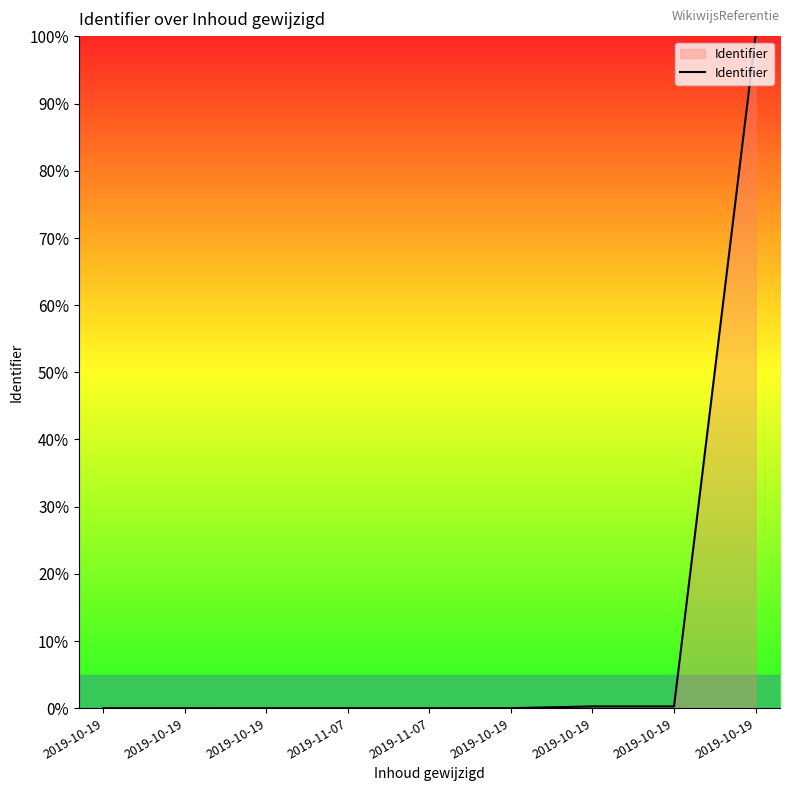

How many lines are shown in the chart?

1